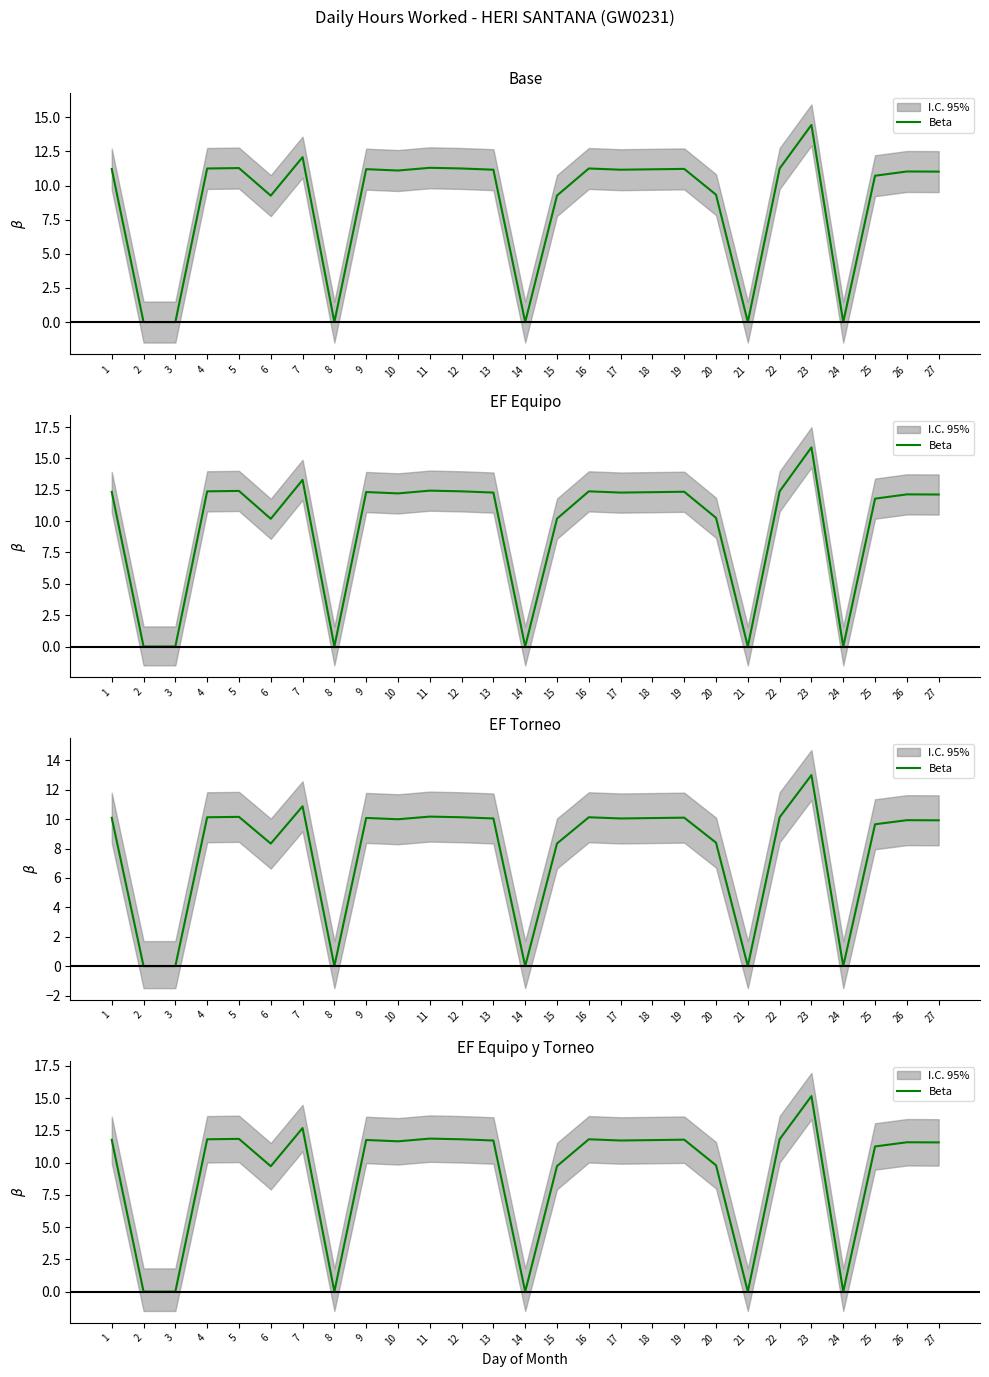

Reading left to right, list all the values displayed in this chart.

11.8	0.0	0.0	11.8	11.8	9.7	12.7	0.0	11.8	11.7	11.9	11.8	11.7	0.0	9.7	11.8	11.7	11.7	11.8	9.8	0.0	11.8	15.2	0.0	11.3	11.6	11.6